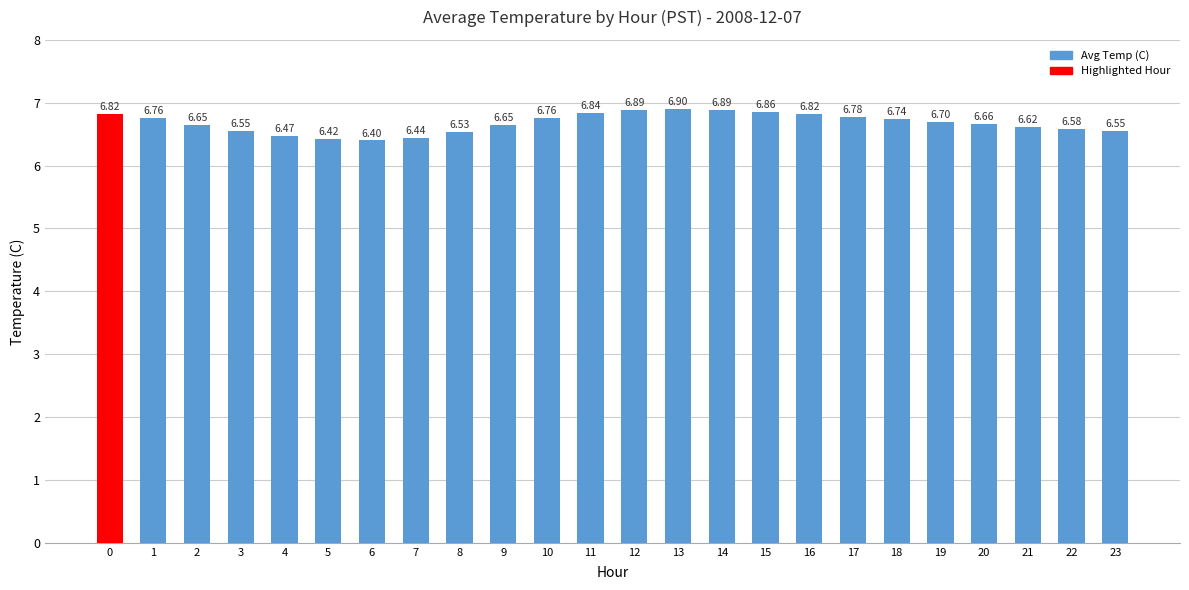

What is the difference between the maximum and second lowest values?

0.5